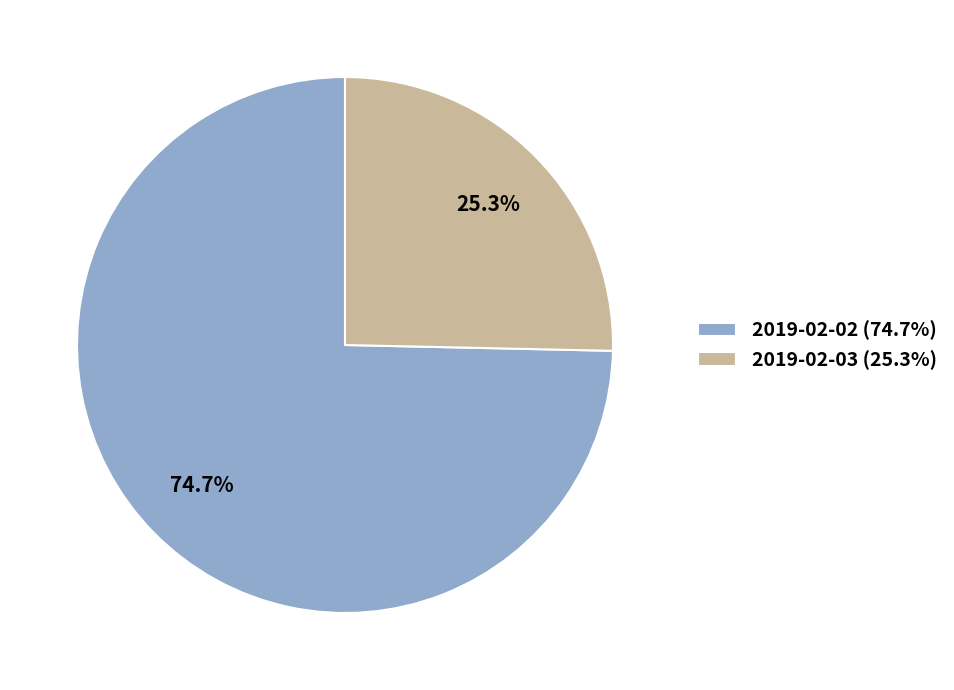

Is it true that 2019-02-02 is 82% of the pie?

False